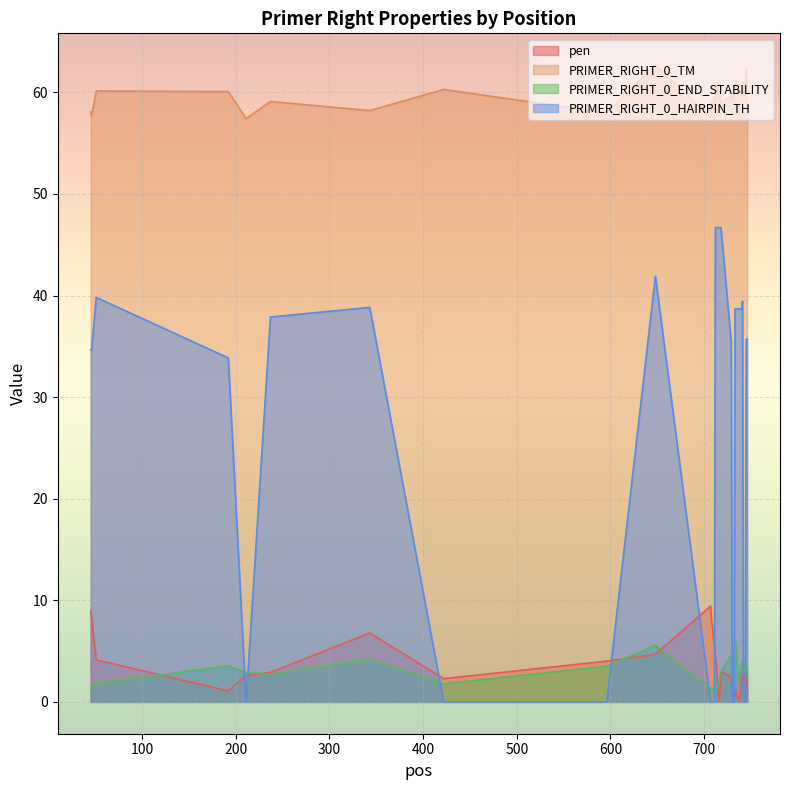

How many values in the pen series exceed 2?

25